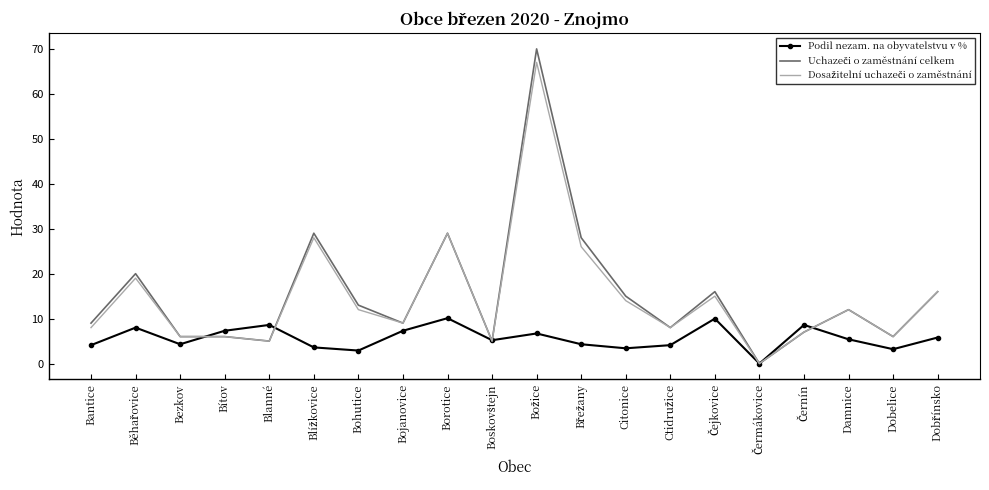

What position from the right is Bezkov?

18